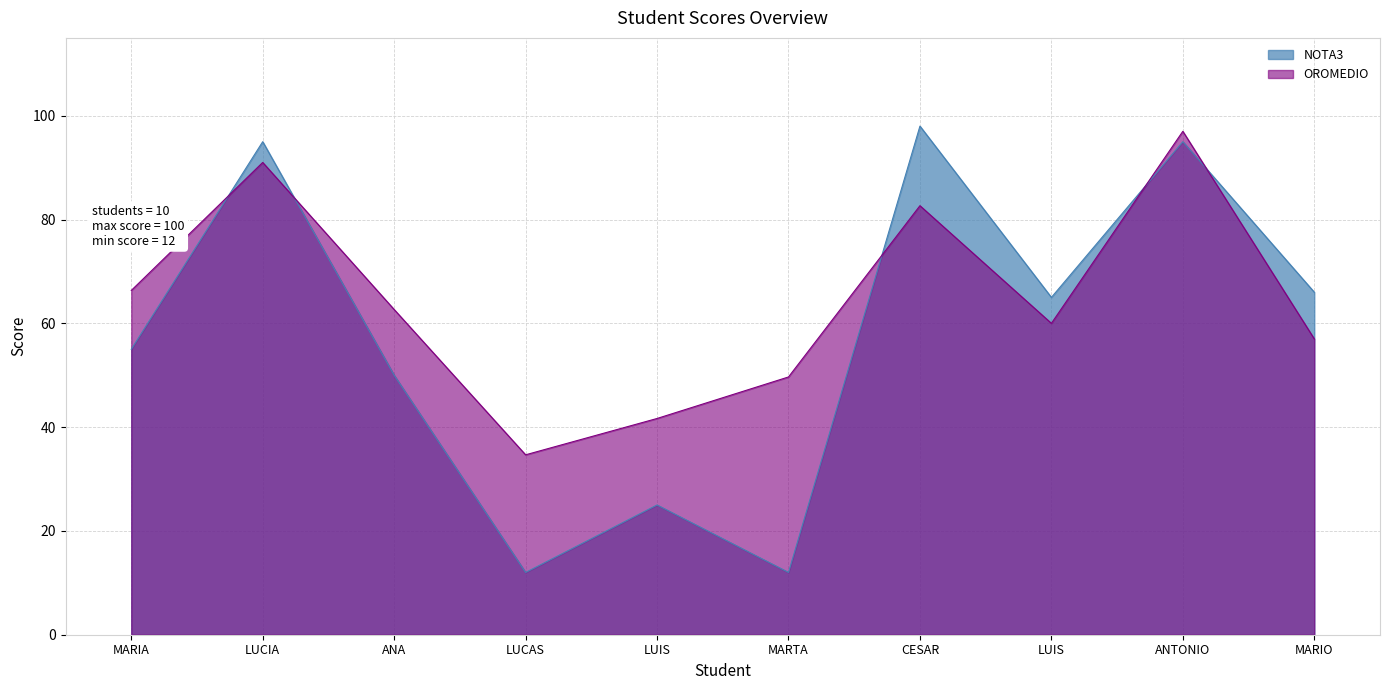

Between LUCAS and CESAR, which series saw the biggest shift?

NOTA3